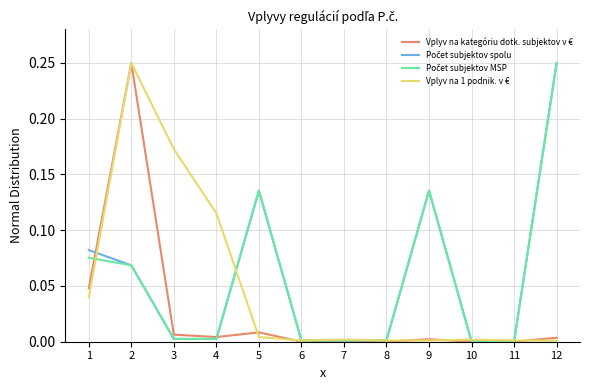

The value of Vplyv na 1 podnik. v € at 11 is 0.0. True or false?

True